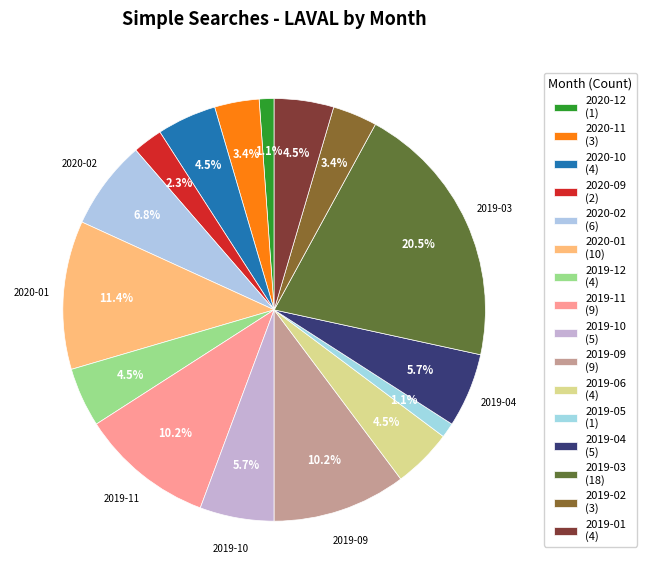

Is there any slice that represents more than half of the pie?

No